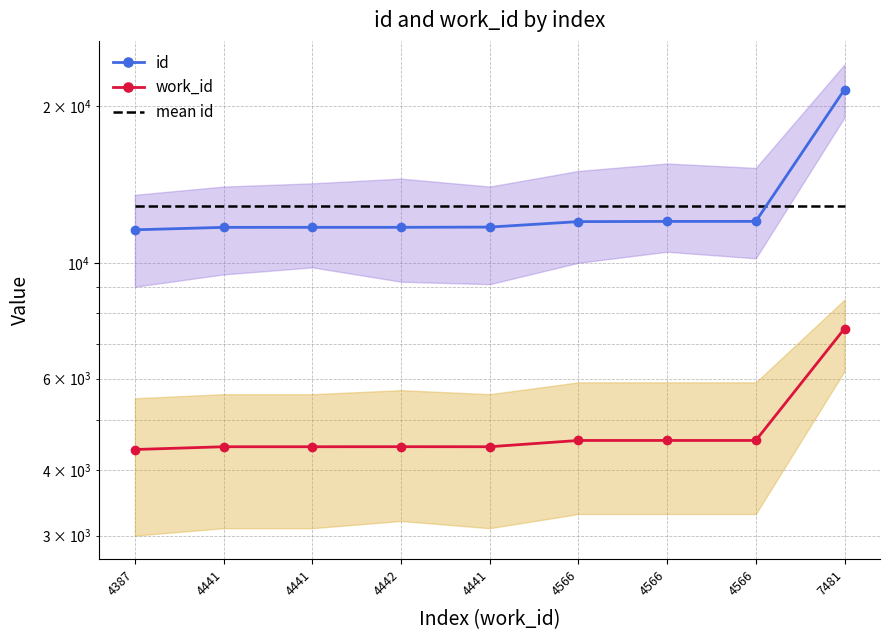

At which label does mean id reach its minimum?

4387